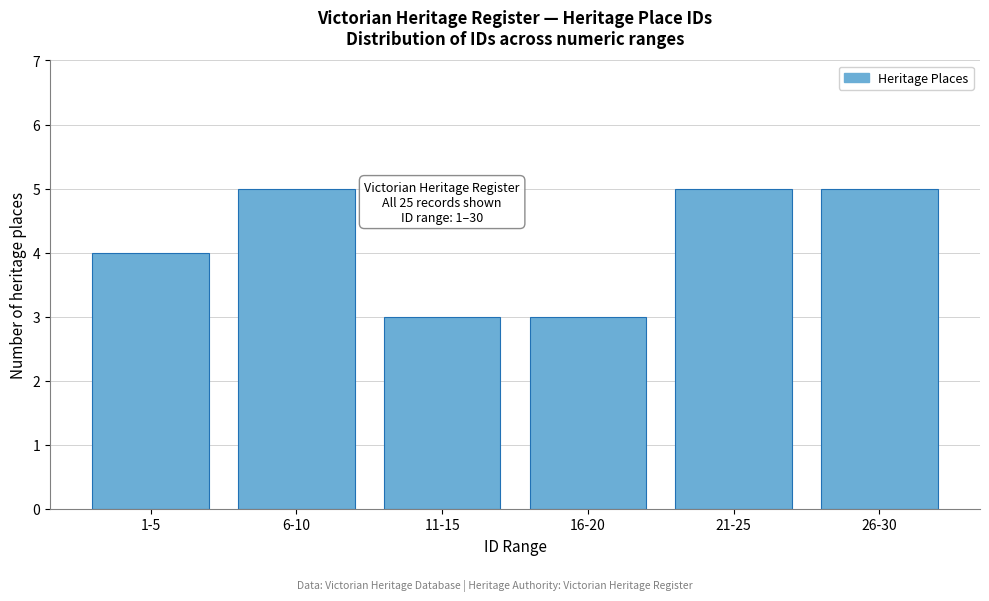

Reading right to left, list all the values displayed in this chart.

5	5	3	3	5	4